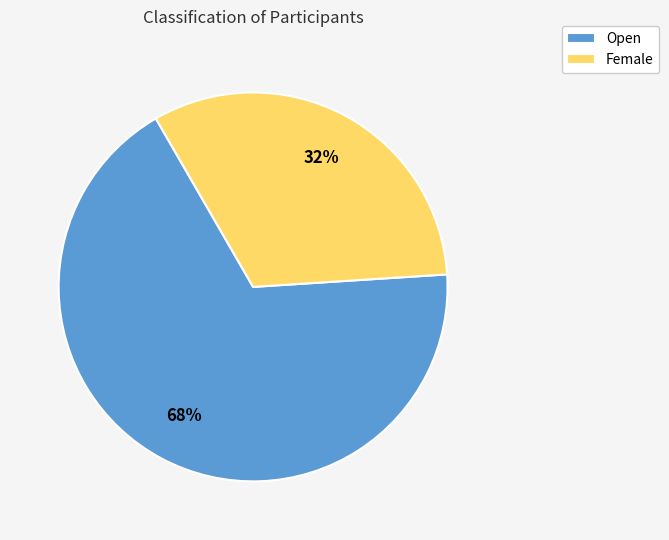

Rank the categories by value from lowest to highest.

Female, Open